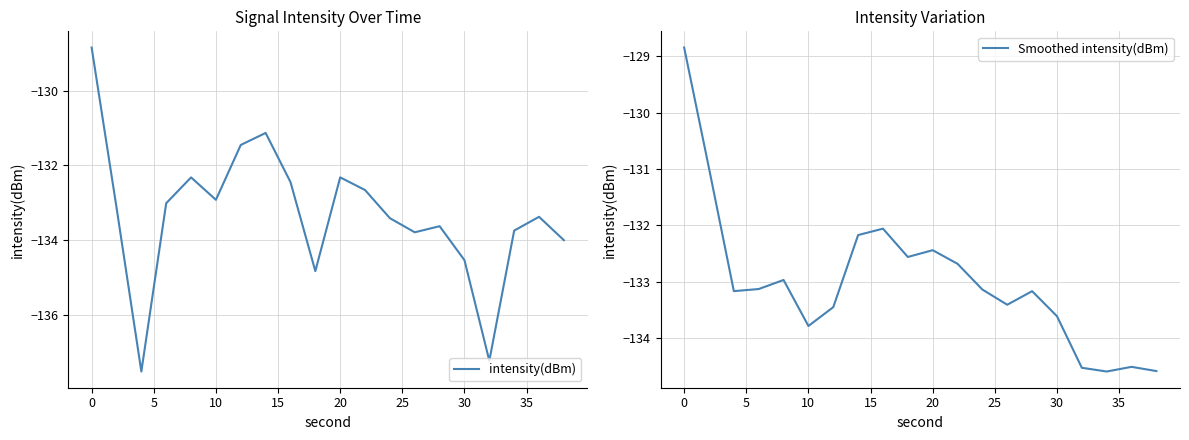

What are all the series names shown in the legend?

intensity(dBm), Smoothed intensity(dBm)